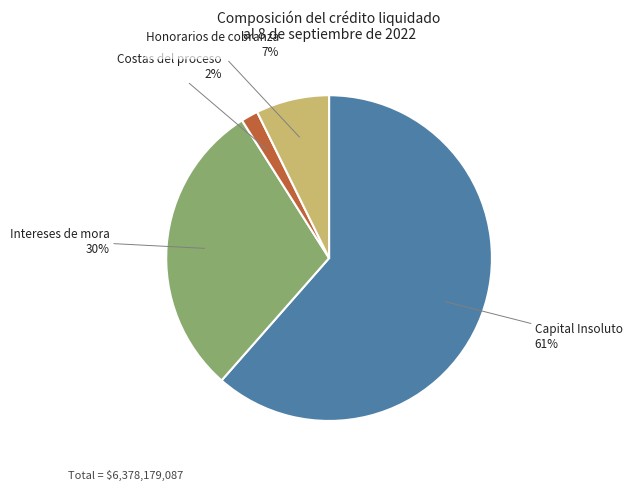

True or false: Intereses de mora accounts for 30% of the total.

True